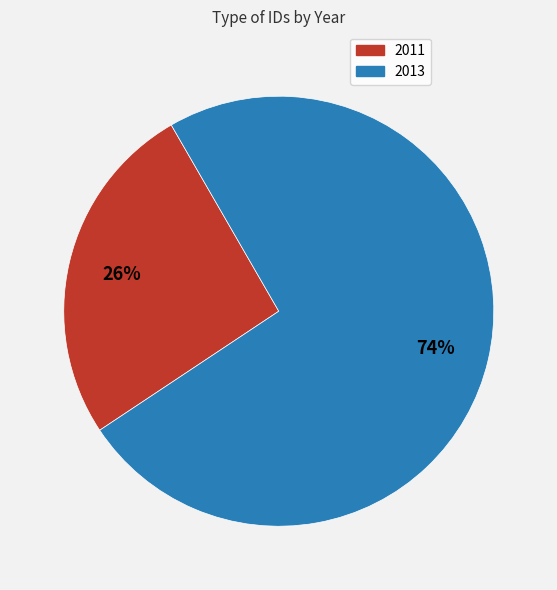

To the nearest percent, what is the average slice percentage?

50%